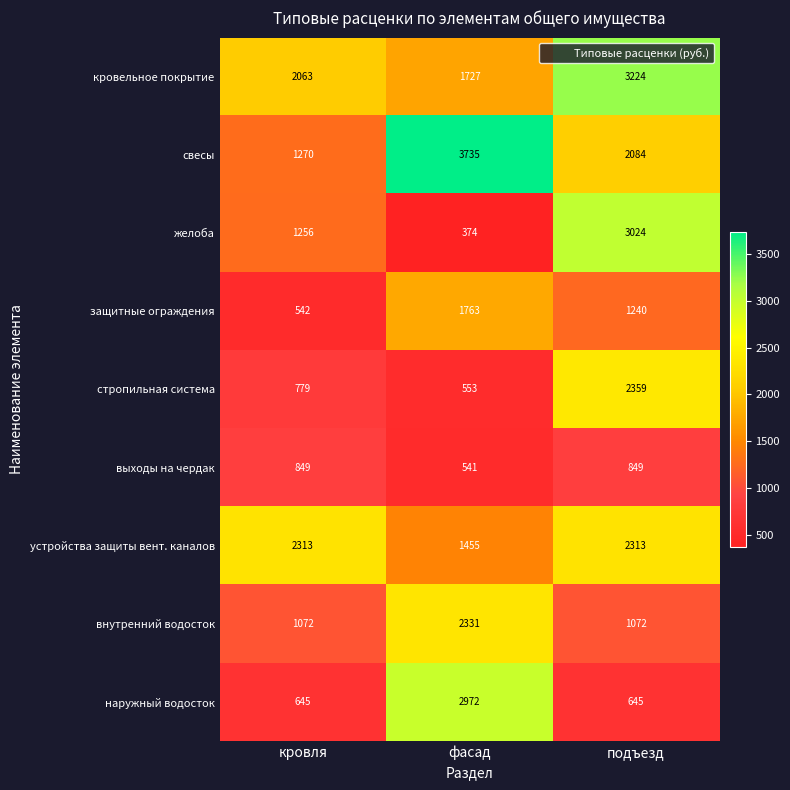

What is the average value of the кровельное покрытие series?

2338